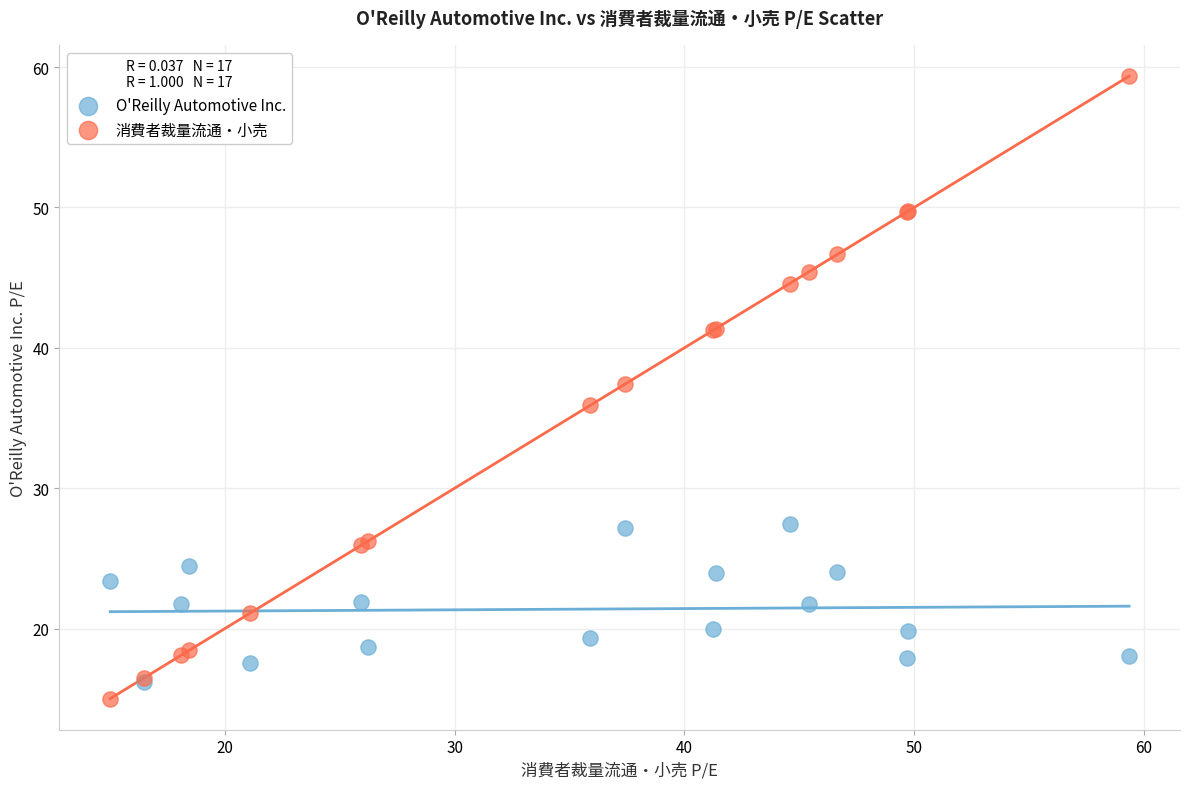

Which series contains the highest Y value?

消費者裁量流通・小売